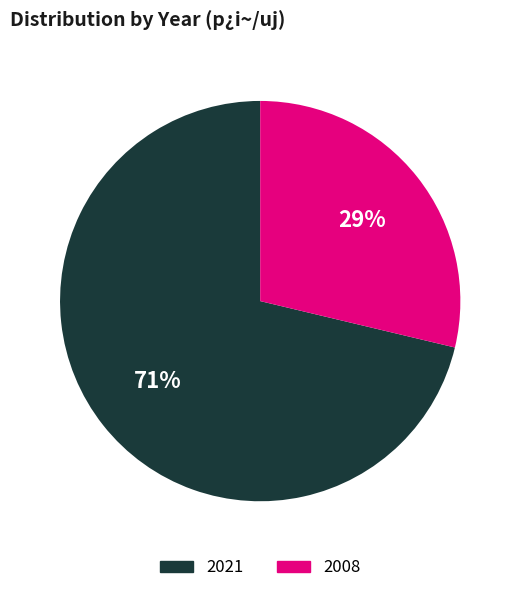

Between 2021 and 2008, which is larger?

2021